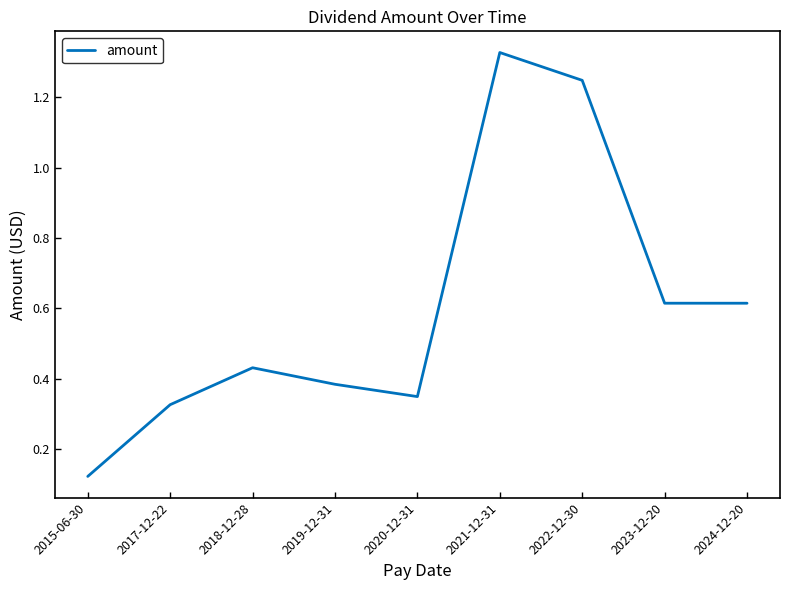

True or false: the data shows 0.4 at 2021-12-31.

False